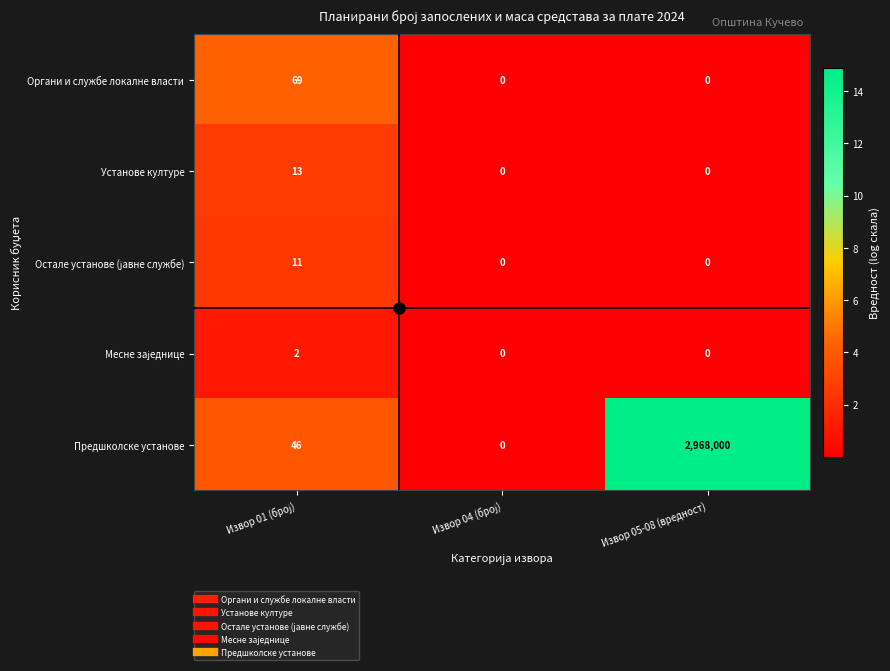

What is the sum of all Установе културе values?

13